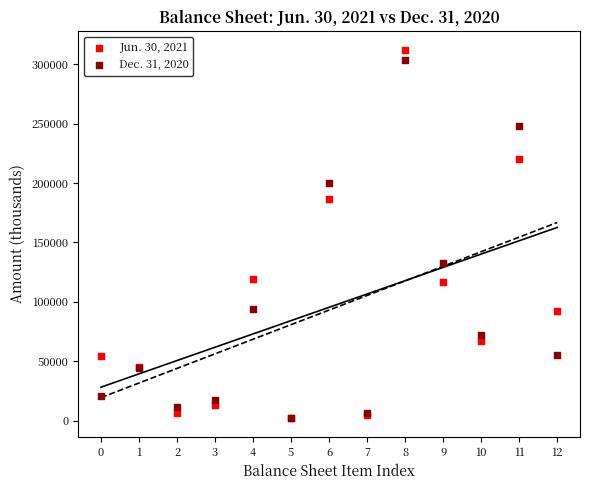

Which series has the widest spread of Y values?

Jun. 30, 2021